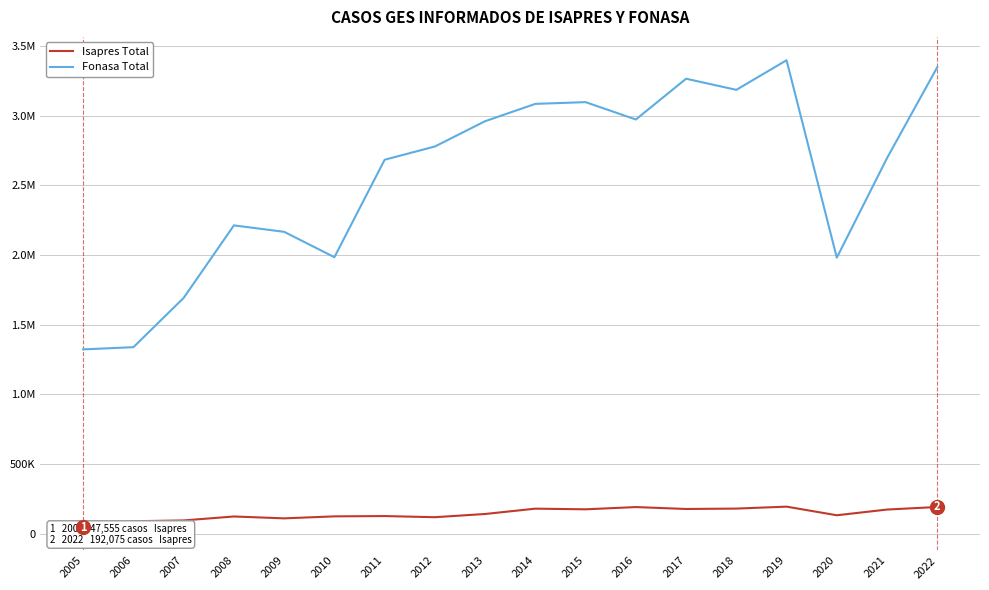

How many interior local peaks does the Fonasa Total series have?

4